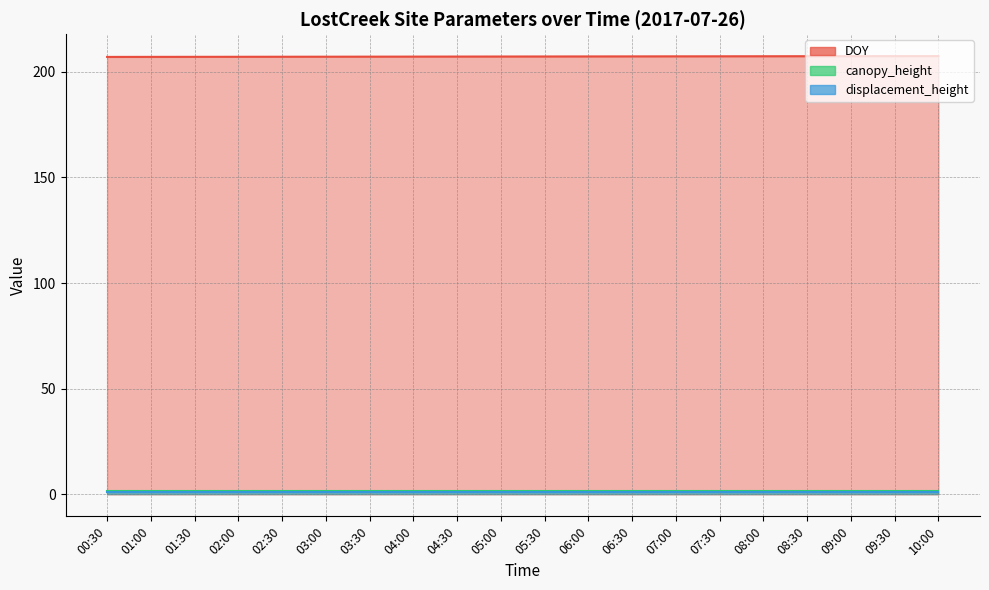

Which category has the highest value across all series?

10:00